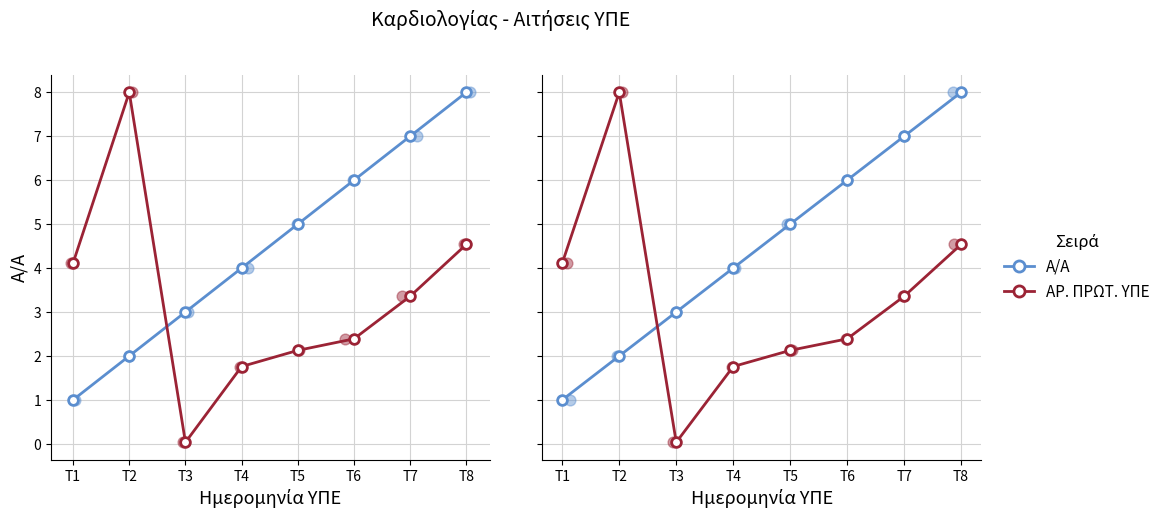

Is the value of Α/Α at T1 greater than the value of ΑΡ. ΠΡΩΤ. ΥΠΕ at T8?

No